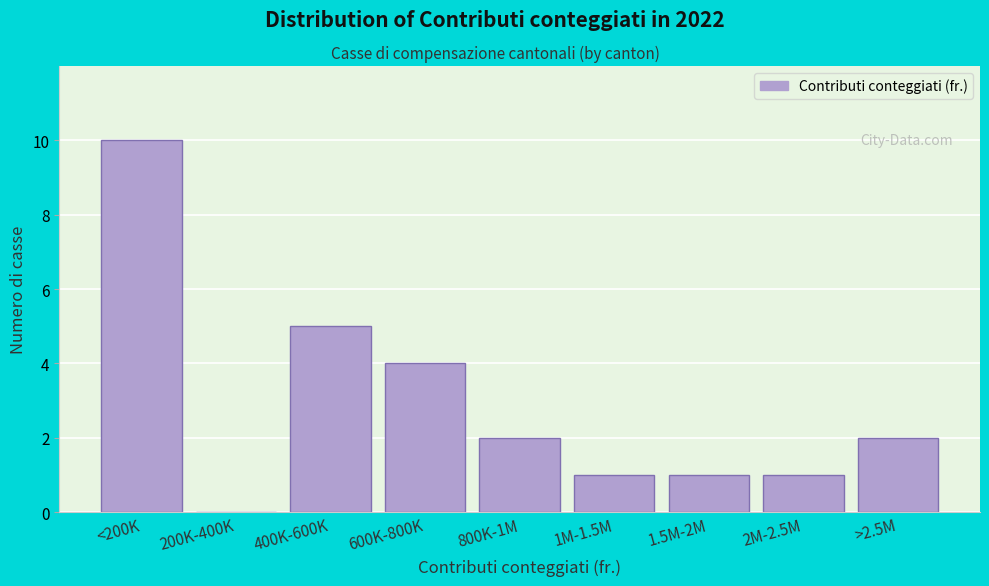

Reading right to left, transcribe all the data shown in this chart.

>2.5M=2	2M-2.5M=1	1.5M-2M=1	1M-1.5M=1	800K-1M=2	600K-800K=4	400K-600K=5	200K-400K=0	<200K=10